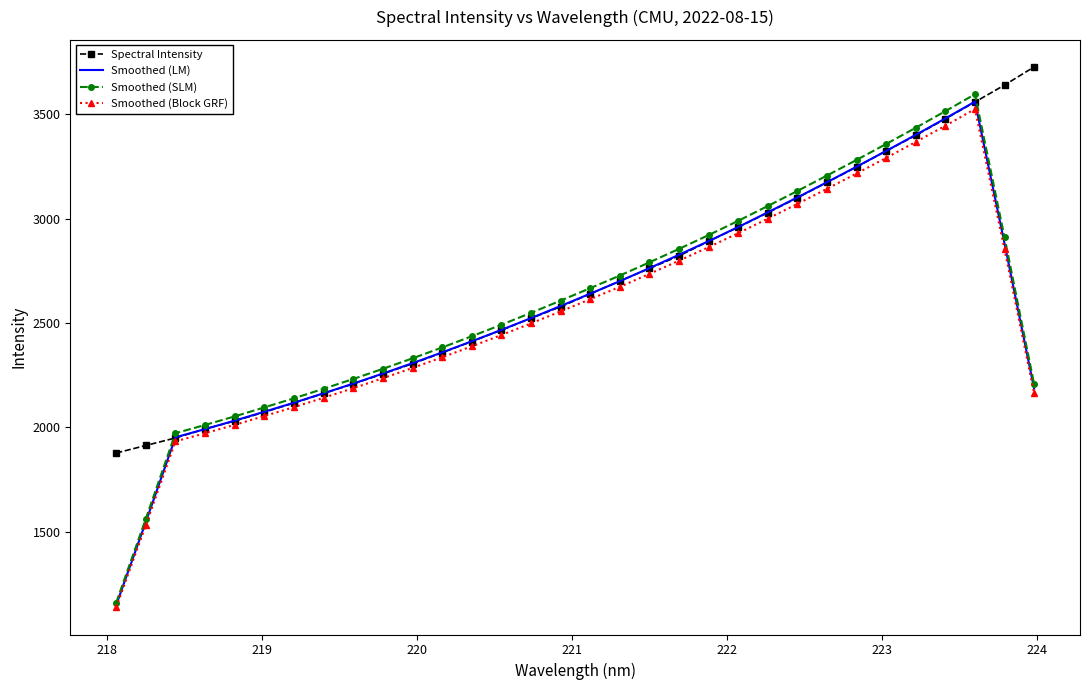

Which series has the largest total across all categories?

Spectral Intensity